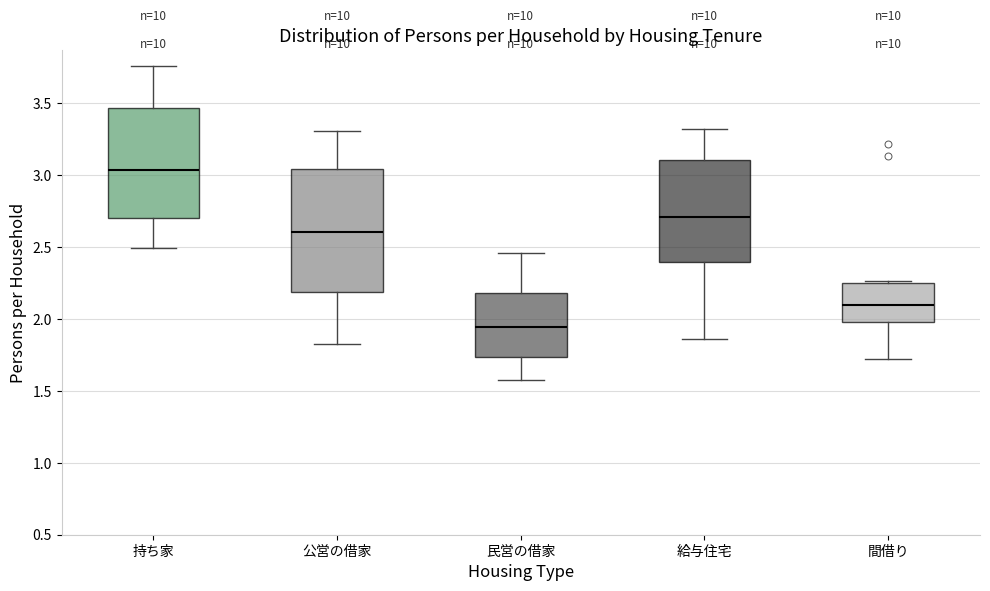

Reading left to right, read every box against the y-axis: the position of its median line, the range the box covers, and the ends of its whiskers. The values are not printed on the chart, so give them approximately, as read against the axis.

持ち家: median 3.05, box 2.70 to 3.45, whiskers 2.50 to 3.75
公営の借家: median 2.60, box 2.20 to 3.05, whiskers 1.80 to 3.30
民営の借家: median 1.95, box 1.75 to 2.20, whiskers 1.55 to 2.45
給与住宅: median 2.70, box 2.40 to 3.10, whiskers 1.85 to 3.30
間借り: median 2.10, box 2.00 to 2.25, whiskers 1.70 to 2.25 (just above the box's upper edge)